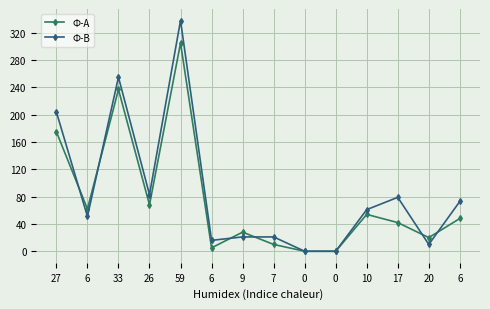

What are all the series names shown in the legend?

Ф-А, Ф-В